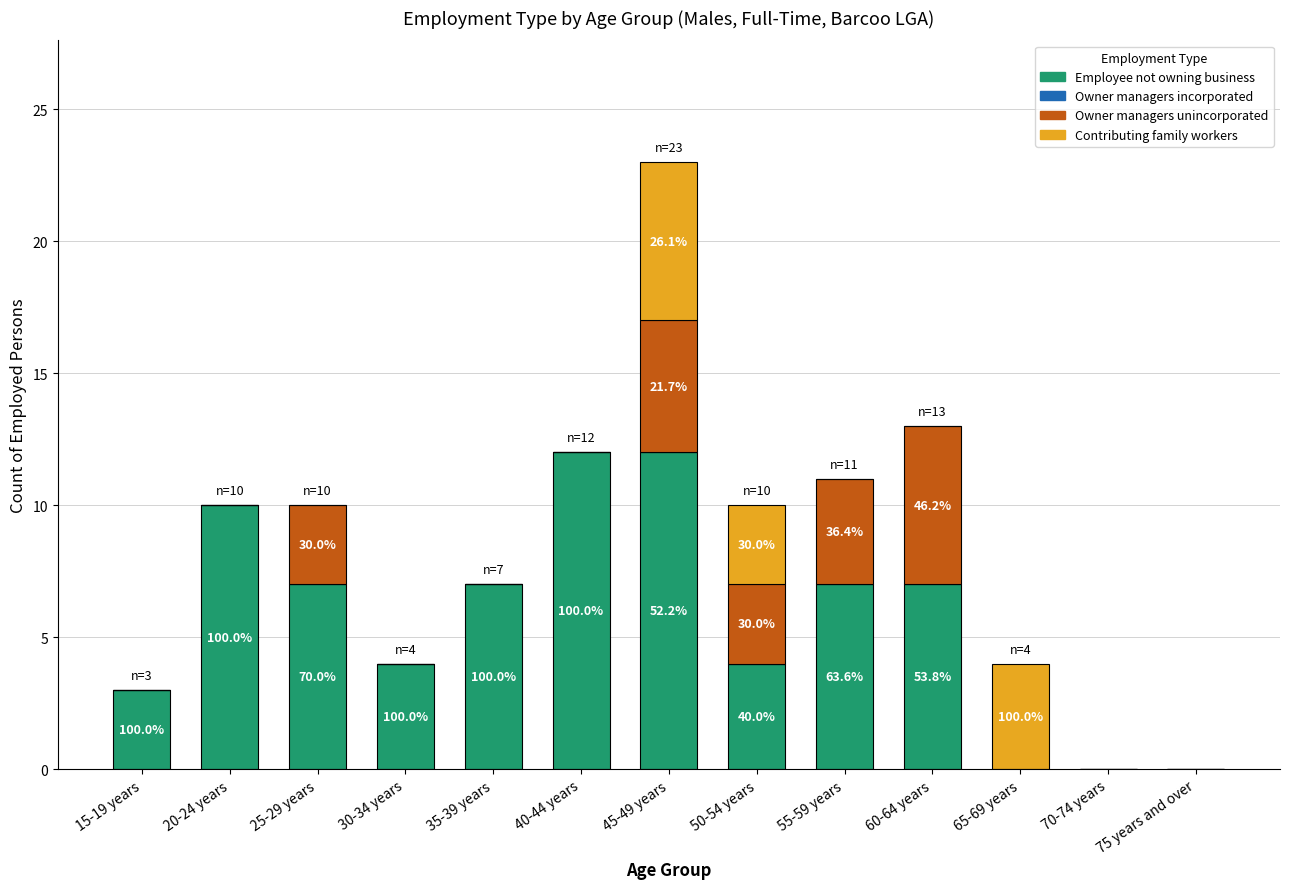

The Employee not owning business series shows 4 at 70-74 years. True or false?

False